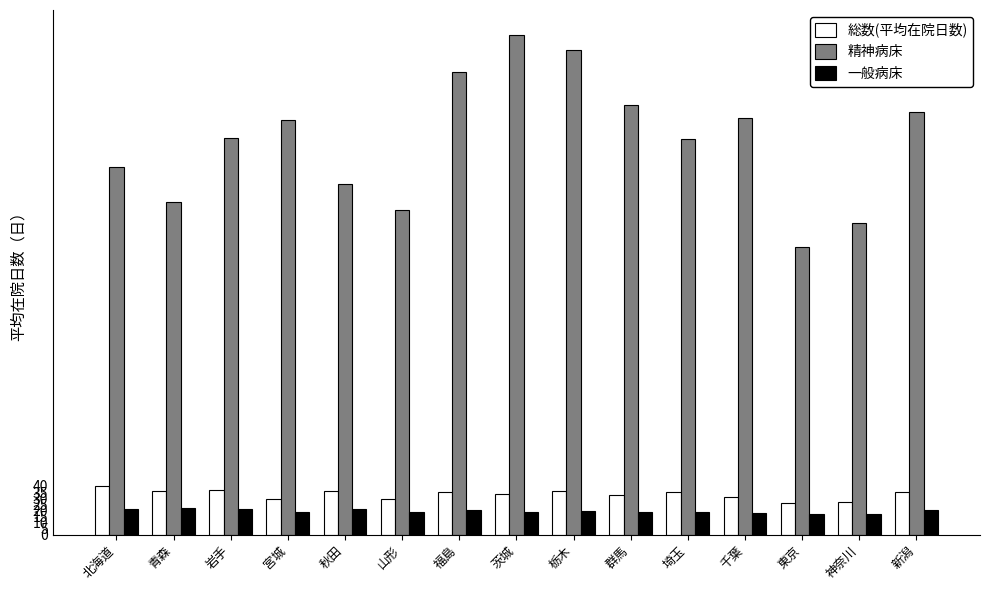

What is the sum of all 精神病床 values?

4855.0